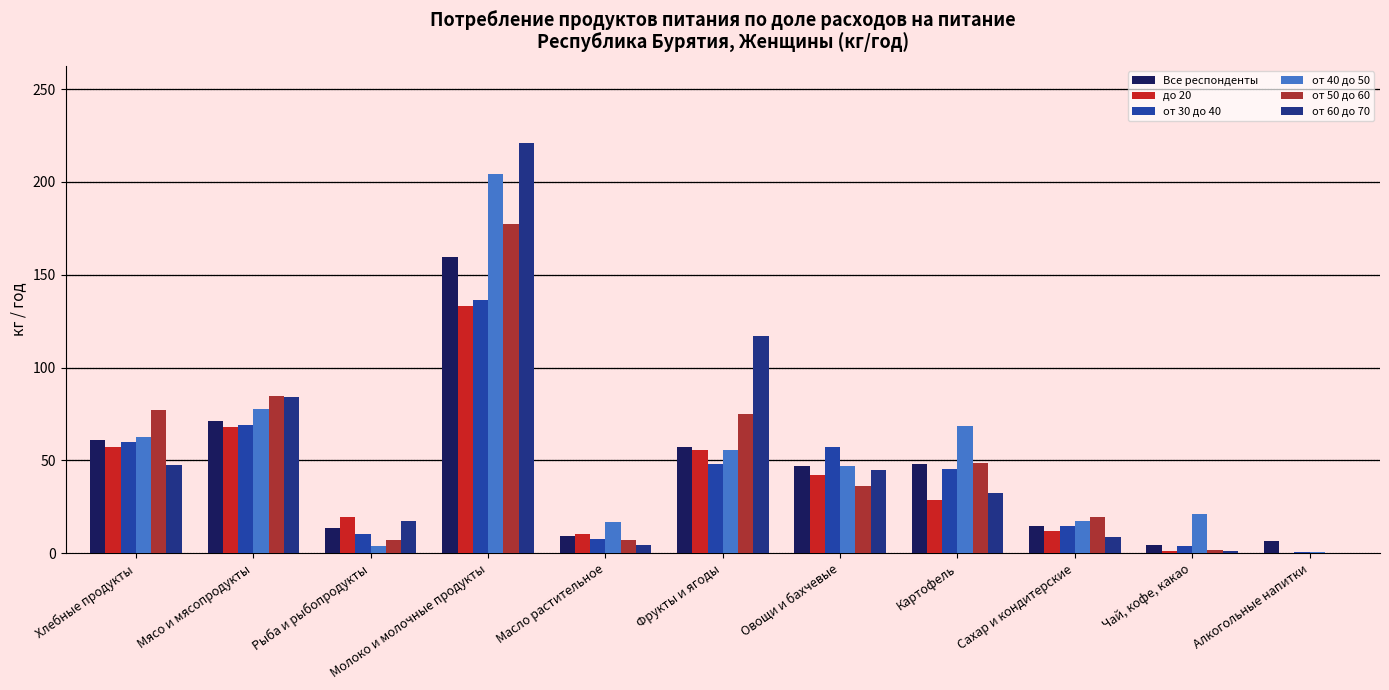

What is the average value of the от 50 до 60 series?

48.5